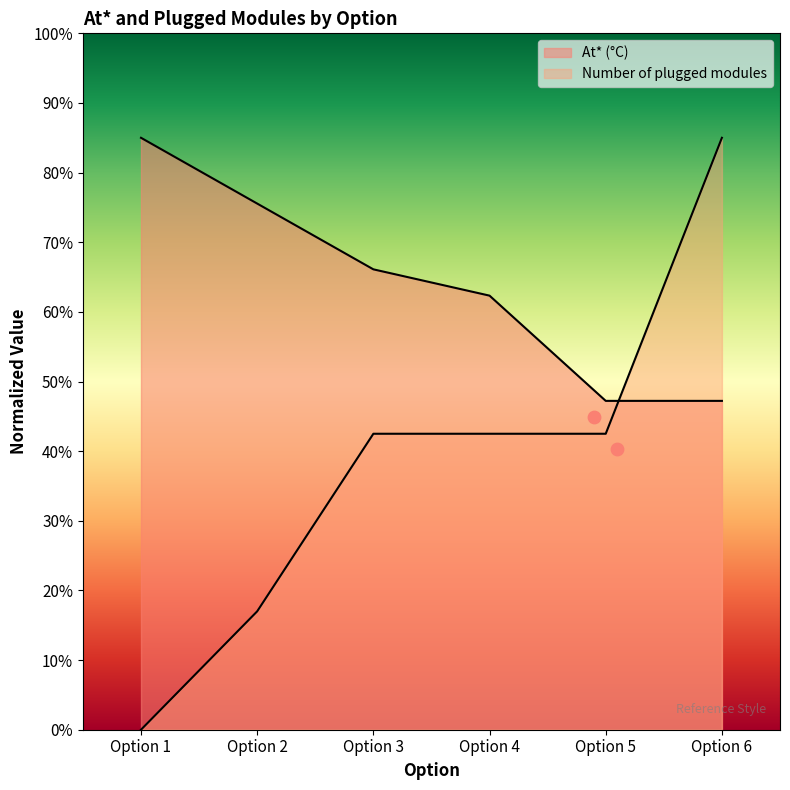

Which series has the widest spread of Y values?

Number of plugged modules